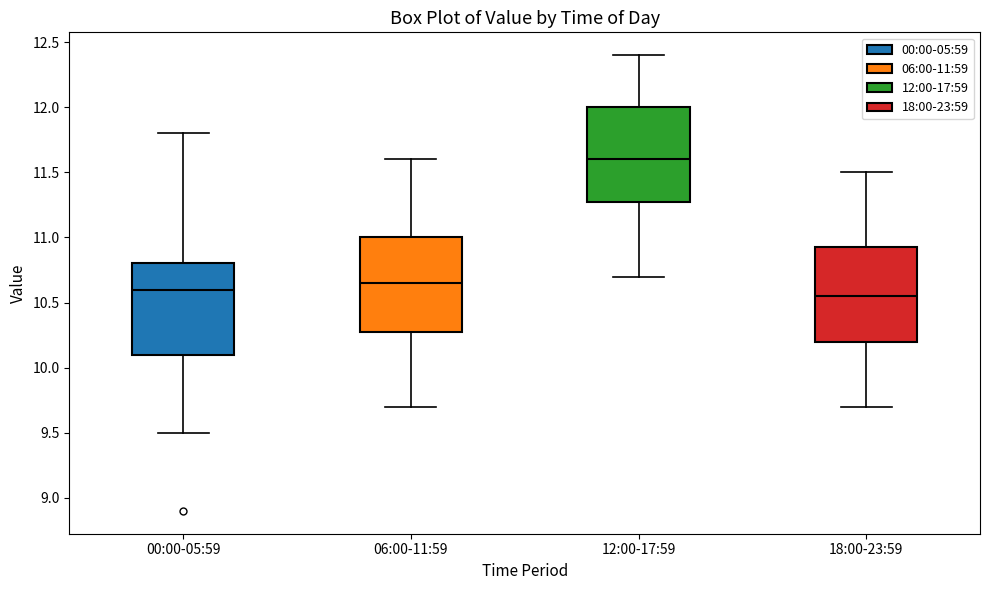

Where is the lower edge of the box for 18:00-23:59 on the y-axis? The values are not printed on the chart, so give them approximately, as read against the axis.

10.20